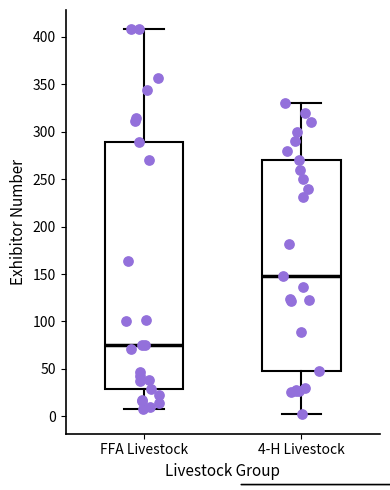

Which box is the tallest, from its lower edge to its upper edge?

FFA Livestock